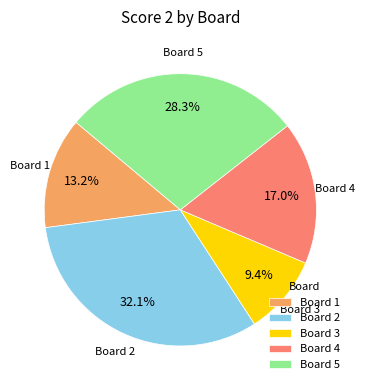

Count the number of slices in the pie.

5